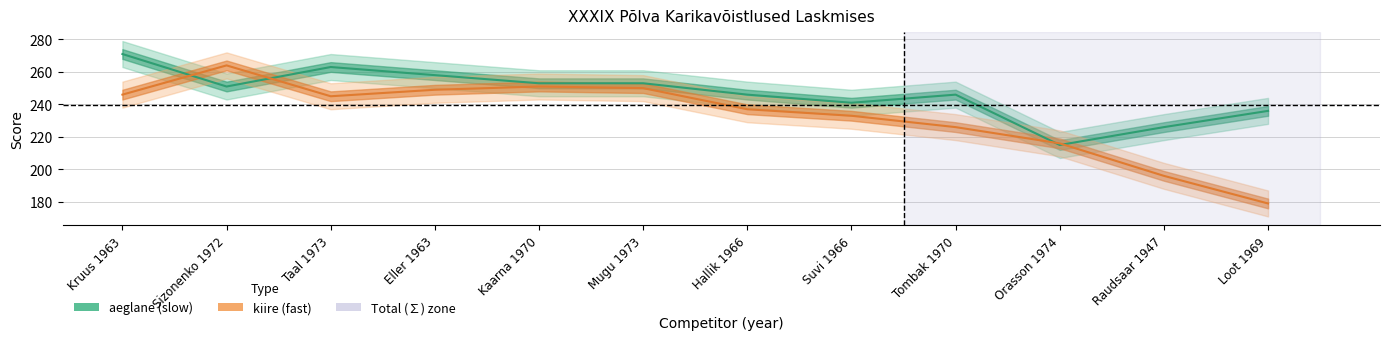

What is the difference between the kiire values at Orasson 1974 and Raudsaar 1947?

20